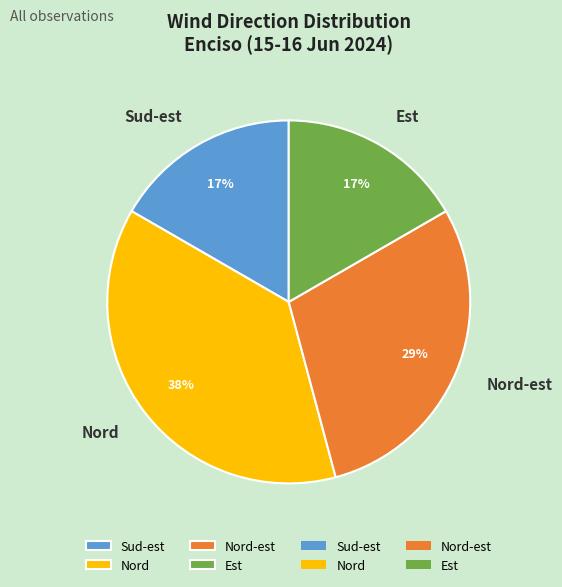

Does any single category account for the majority?

No